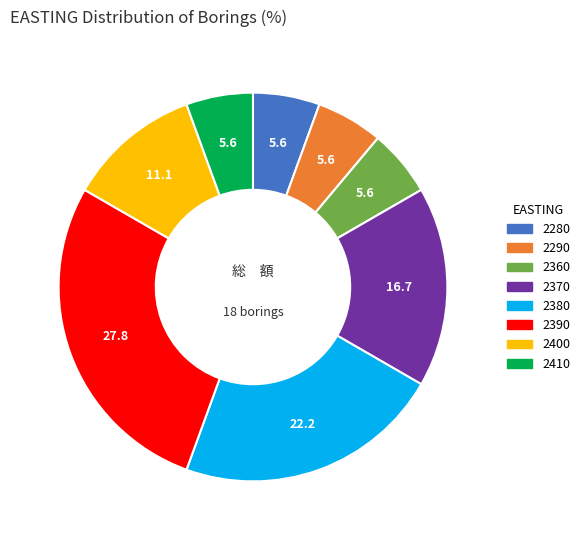

Which category has the biggest portion of the pie?

2390